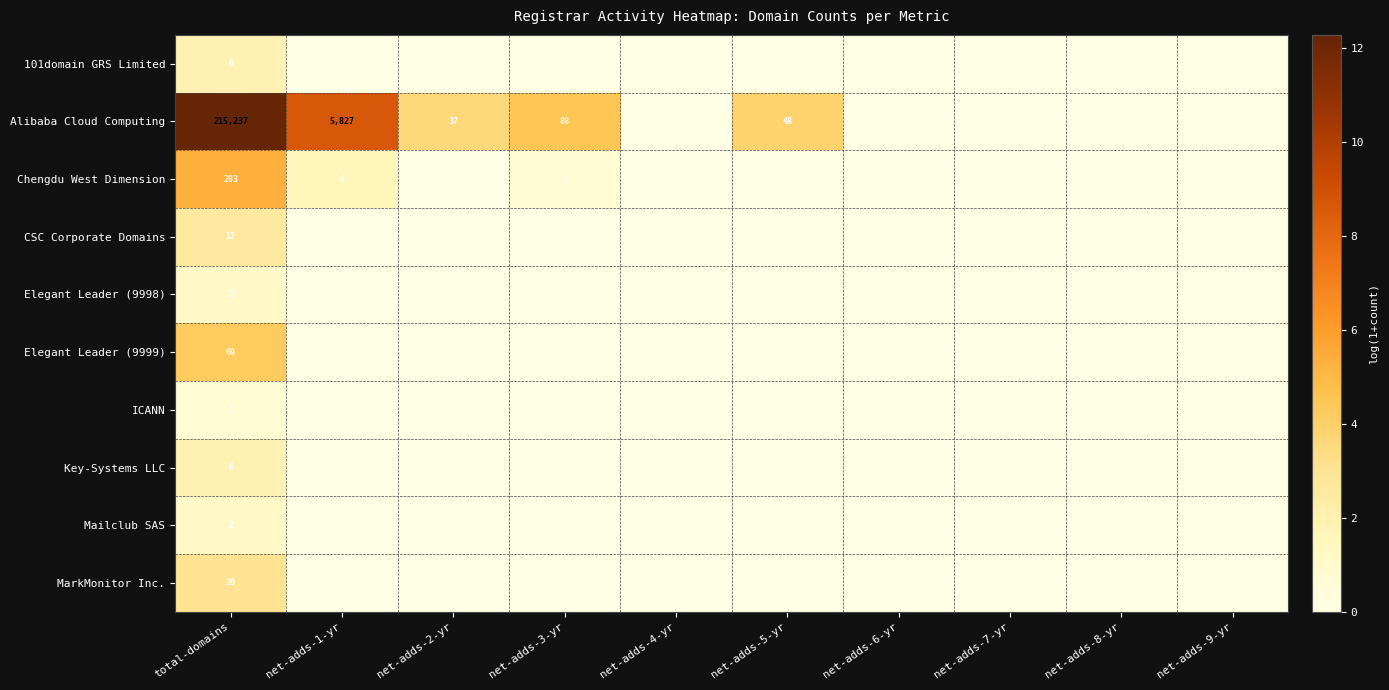

Is it true that Chengdu West Dimension equals 1 at net-adds-3-yr?

True